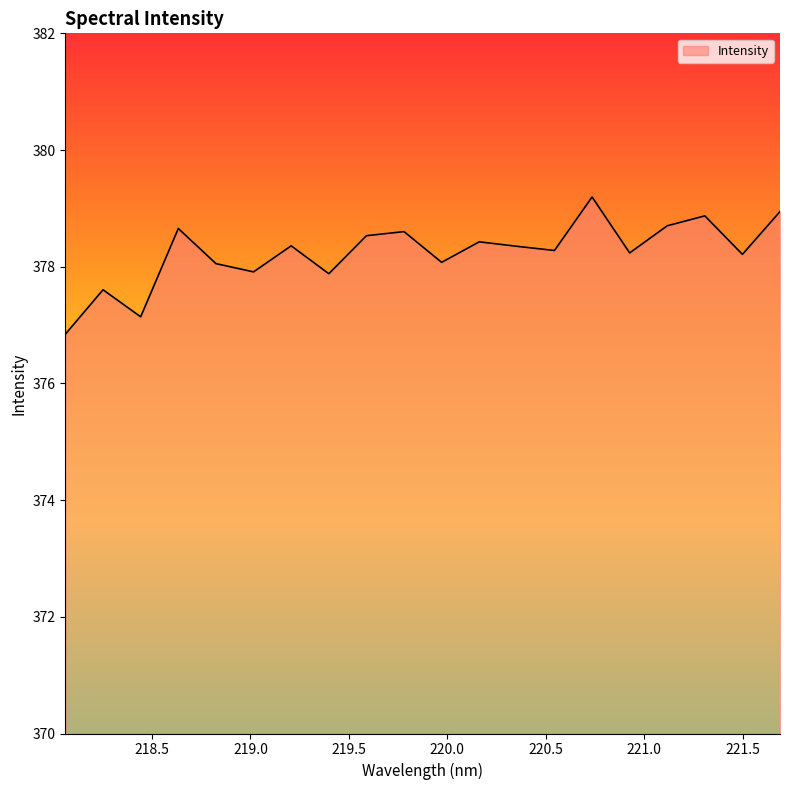

What is the smallest value displayed?

376.8